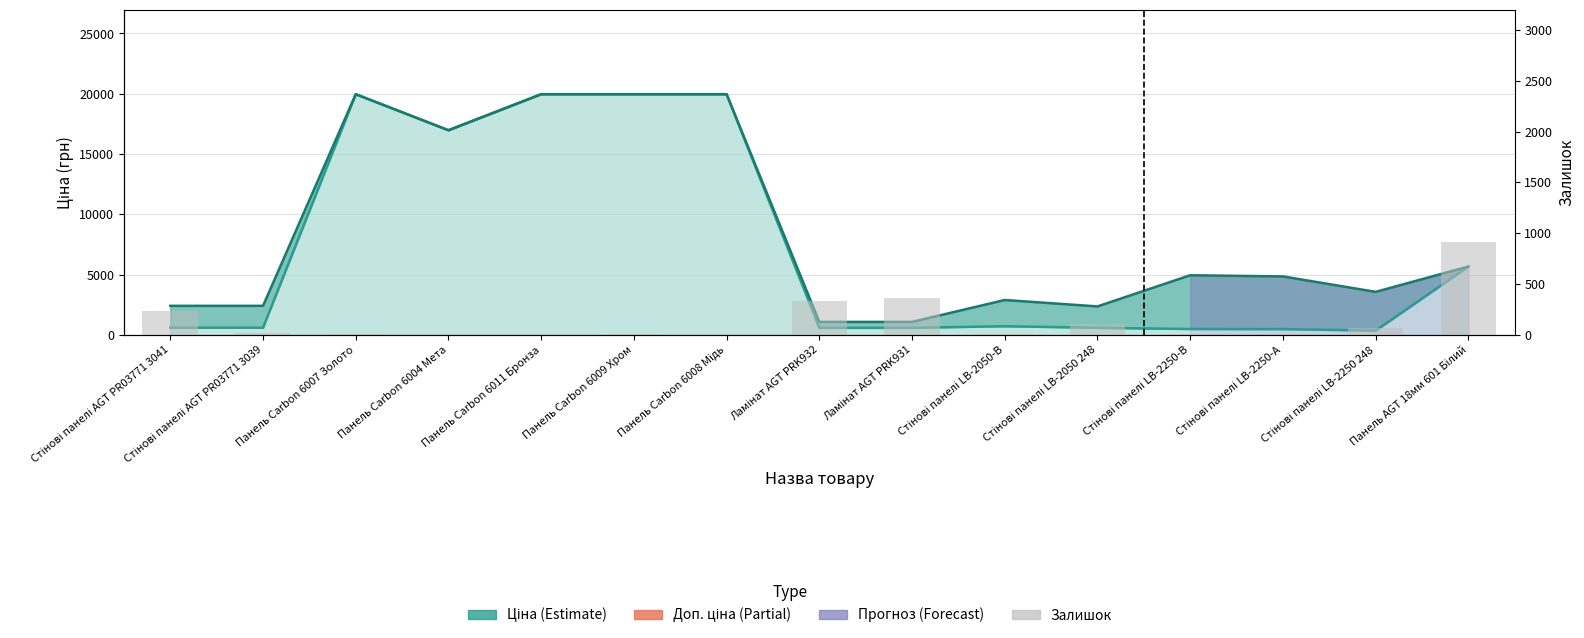

Read the Доп. ціна value at Стінові панелі LB-2250-В.

4950.4